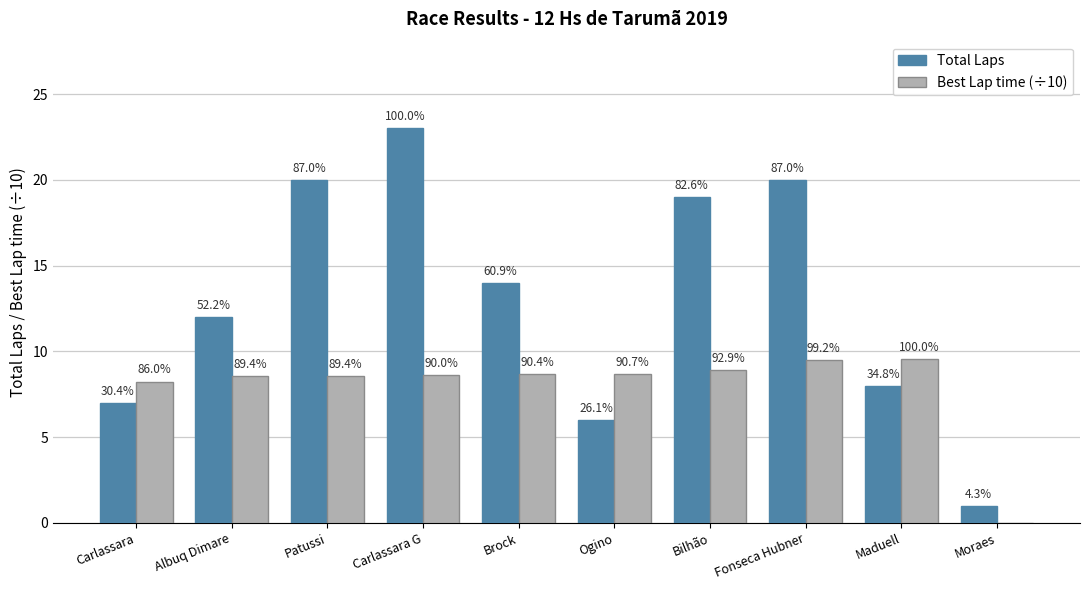

What position from the left is Fonseca Hubner?

8